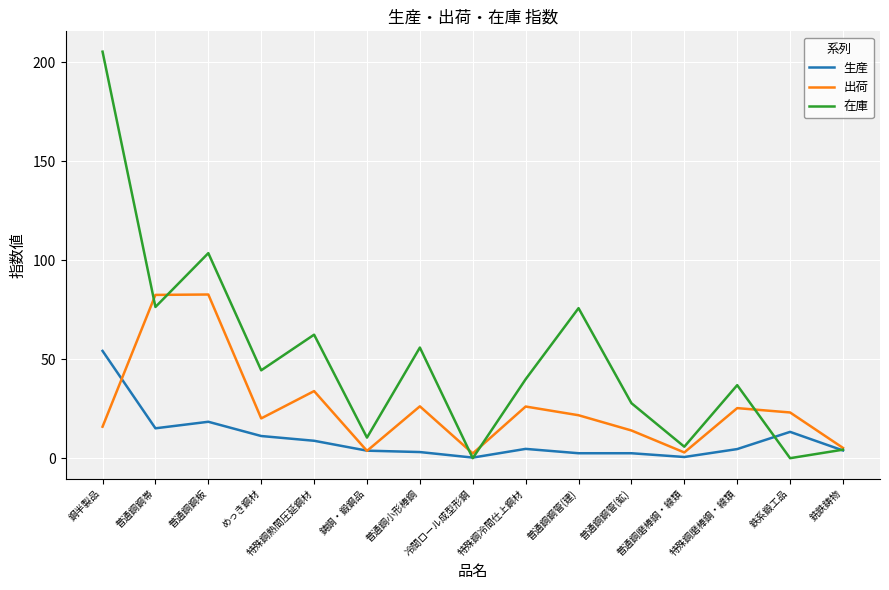

Where is 在庫 nearest to the value 102?

普通鋼鋼板